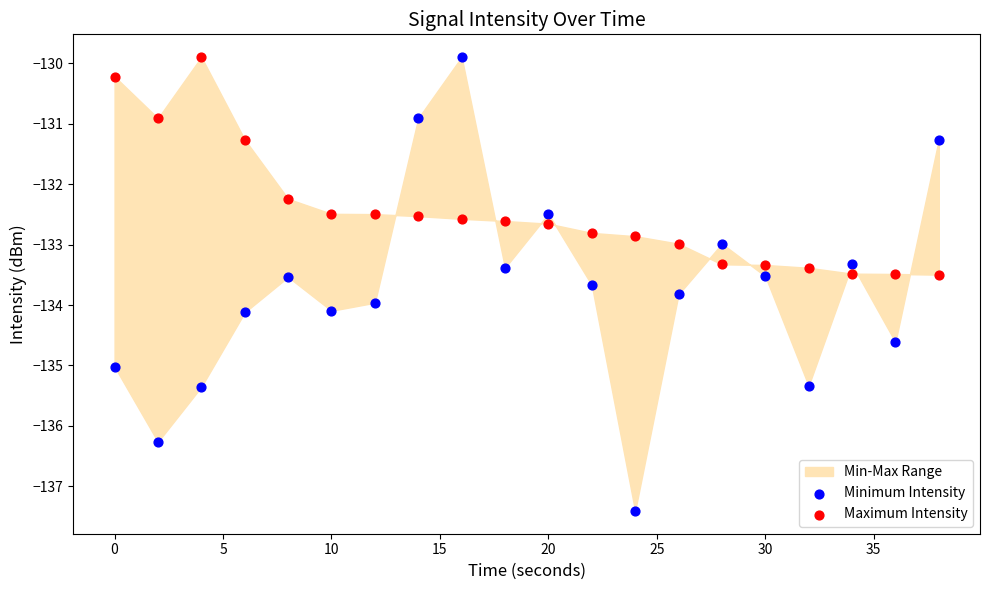

Which series has the largest Y range (max minus min)?

Minimum Intensity